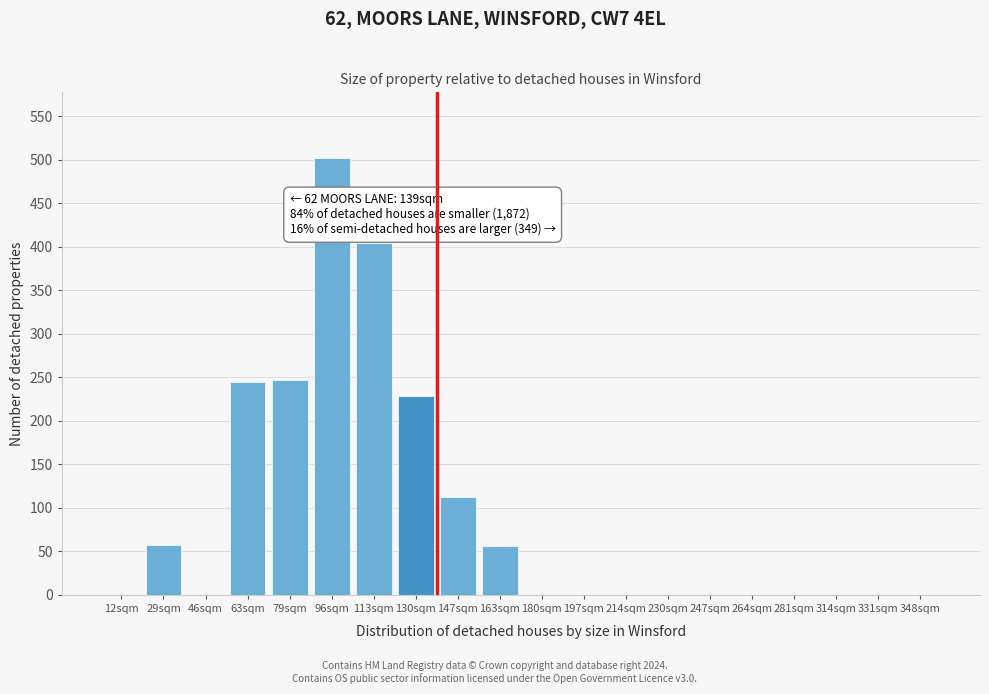

Is it true that the value at 264sqm is -309?

False